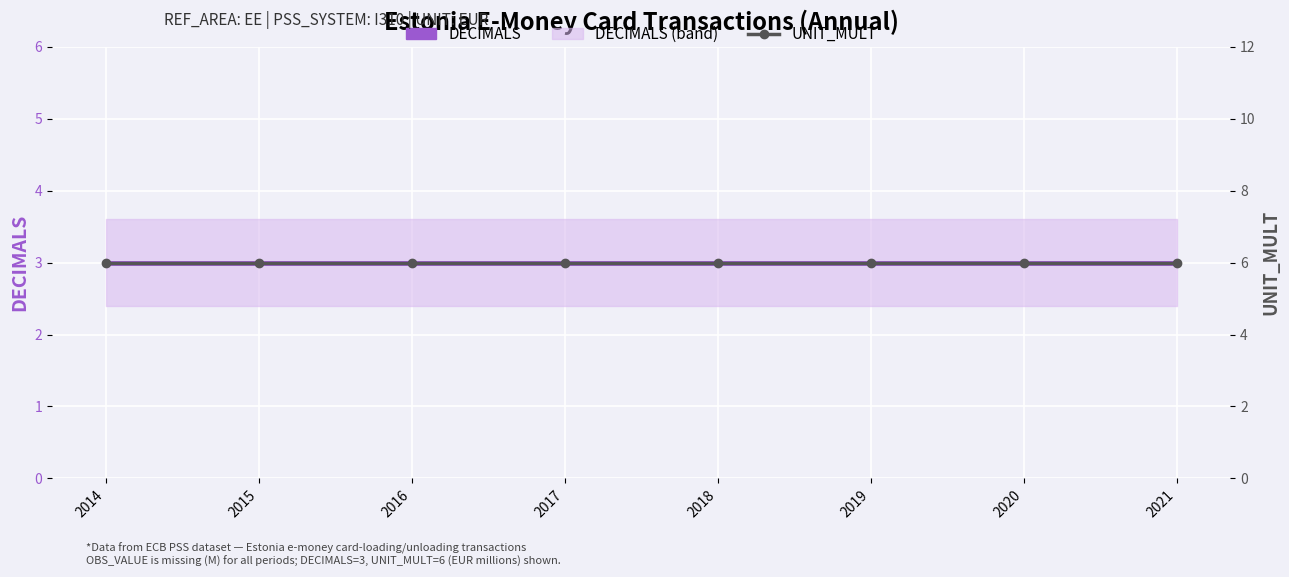

Which series has the largest range (max minus min)?

DECIMALS